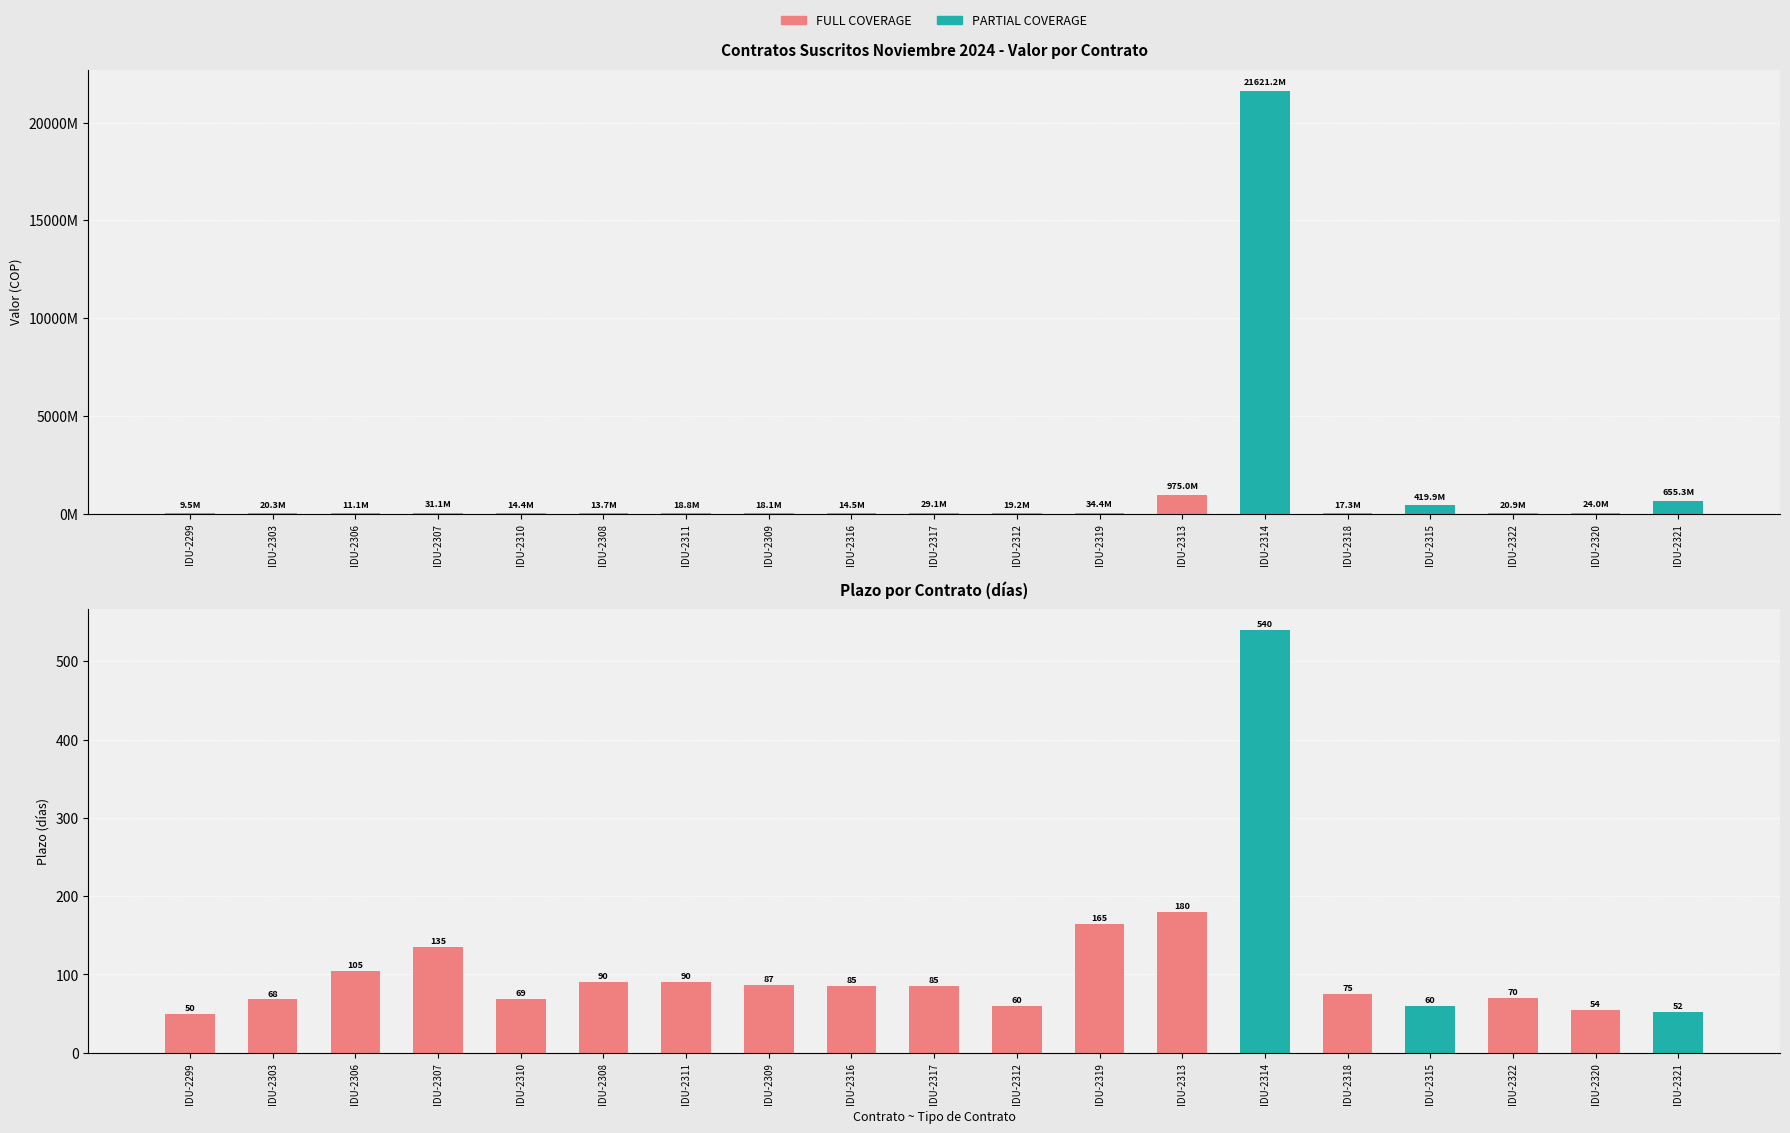

How many data points in Plazo are less than 85?

9